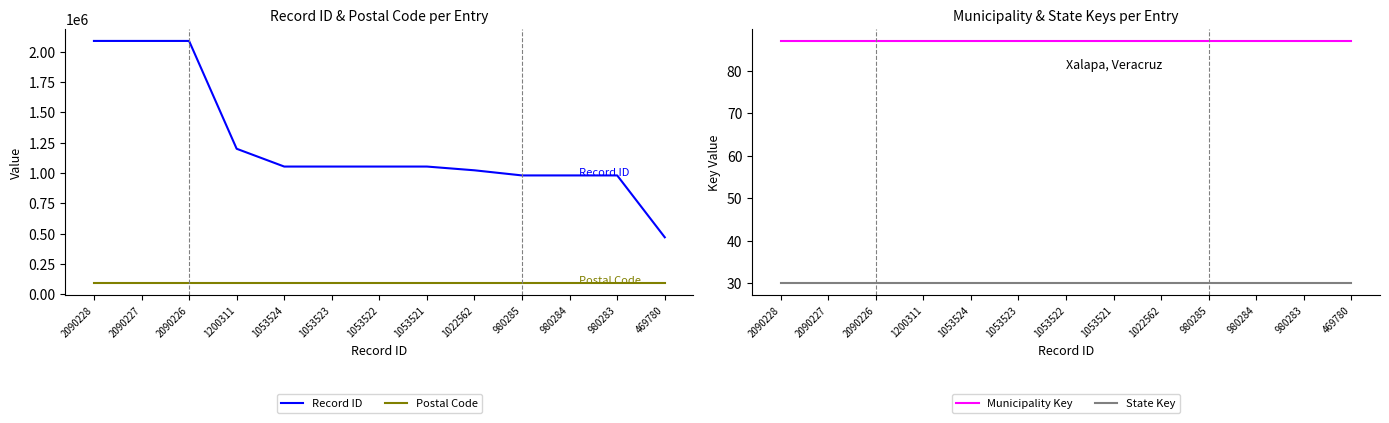

Reading left to right, transcribe all the data shown in this chart.

Record ID: 2090228=2090228	2090227=2090227	2090226=2090226	1200311=1200311	1053524=1053524	1053523=1053523	1053522=1053522	1053521=1053521	1022562=1022562	980285=980285	980284=980284	980283=980283	469780=469780
Postal Code: 2090228=91110	2090227=91110	2090226=91110	1200311=91110	1053524=91110	1053523=91110	1053522=91110	1053521=91110	1022562=91110	980285=91110	980284=91110	980283=91110	469780=91110
Municipality Key: 2090228=87	2090227=87	2090226=87	1200311=87	1053524=87	1053523=87	1053522=87	1053521=87	1022562=87	980285=87	980284=87	980283=87	469780=87
State Key: 2090228=30	2090227=30	2090226=30	1200311=30	1053524=30	1053523=30	1053522=30	1053521=30	1022562=30	980285=30	980284=30	980283=30	469780=30